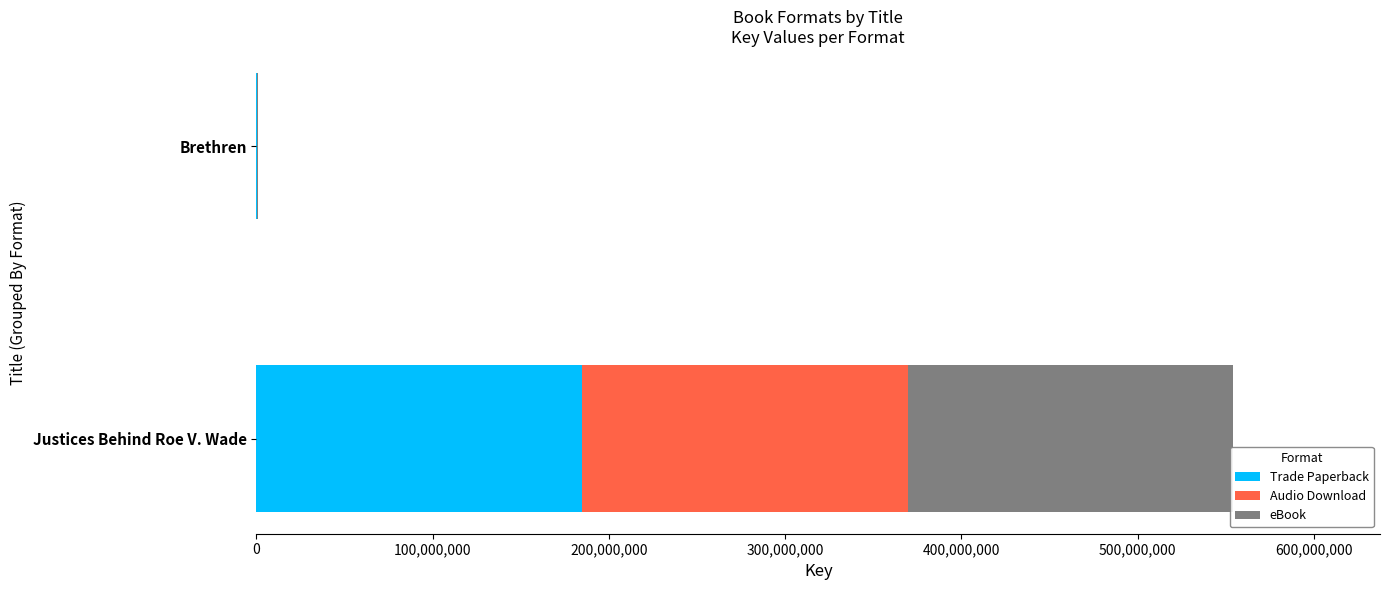

What is the total value across all series at Justices Behind Roe V. Wade?

554307267